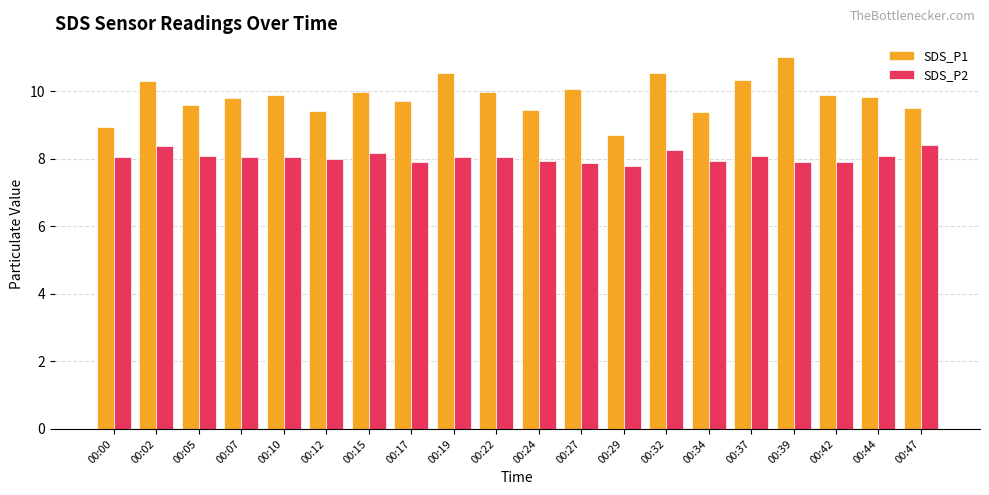

What is the difference between the highest and lowest values at 00:15?

1.8